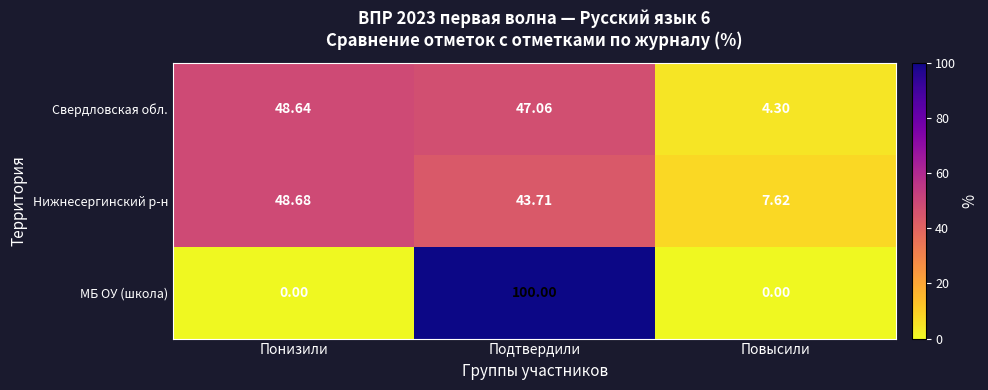

Rank the series by their maximum value, from lowest to highest.

Свердловская обл., Нижнесергинский р-н, МБ ОУ (школа)